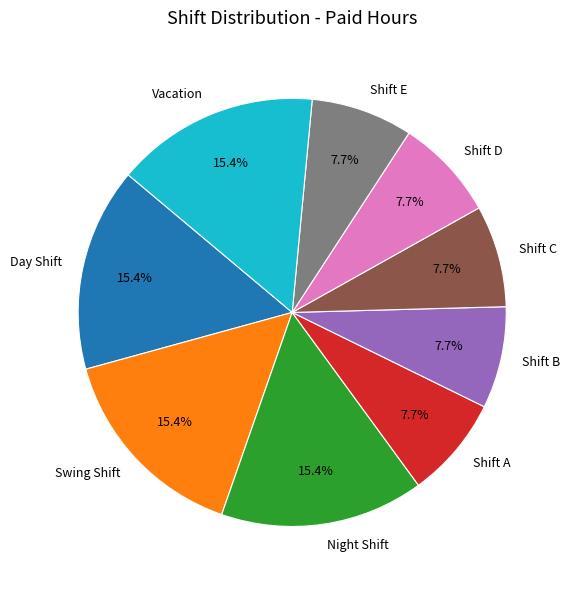

Between Shift C and Swing Shift, which is larger?

Swing Shift